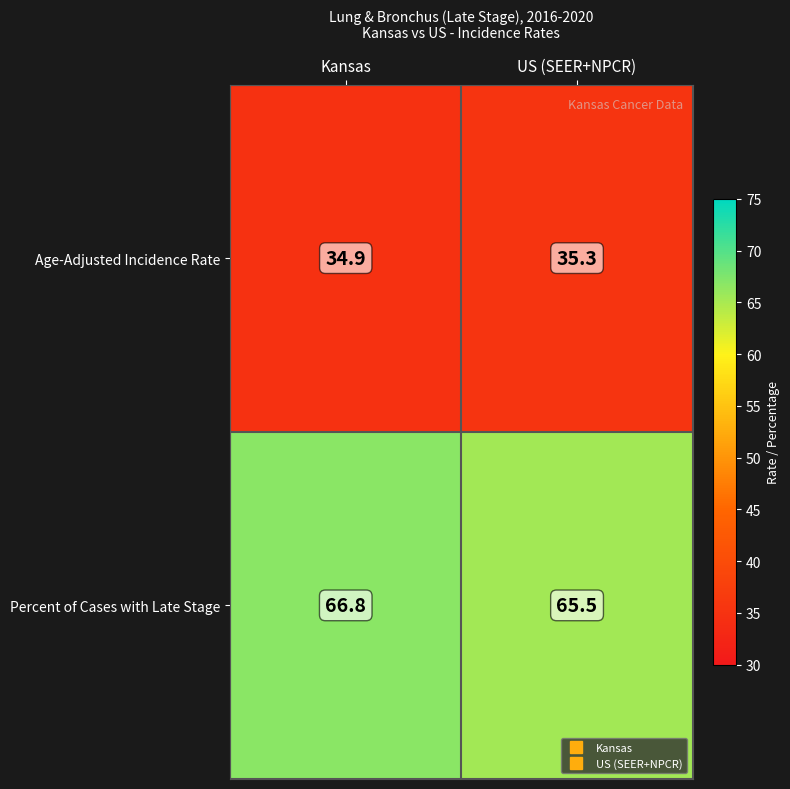

What is the sum of the Percent of Cases with Late Stage values at Kansas and US (SEER+NPCR)?

132.3